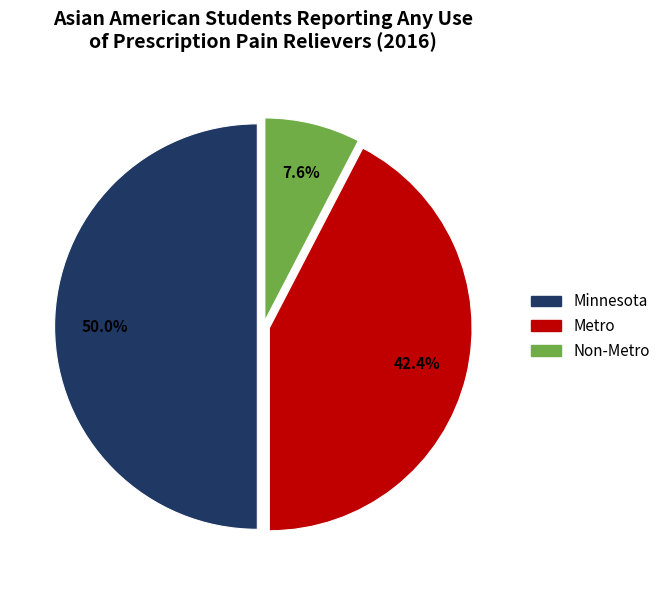

What is the smallest slice in the pie chart?

Non-Metro